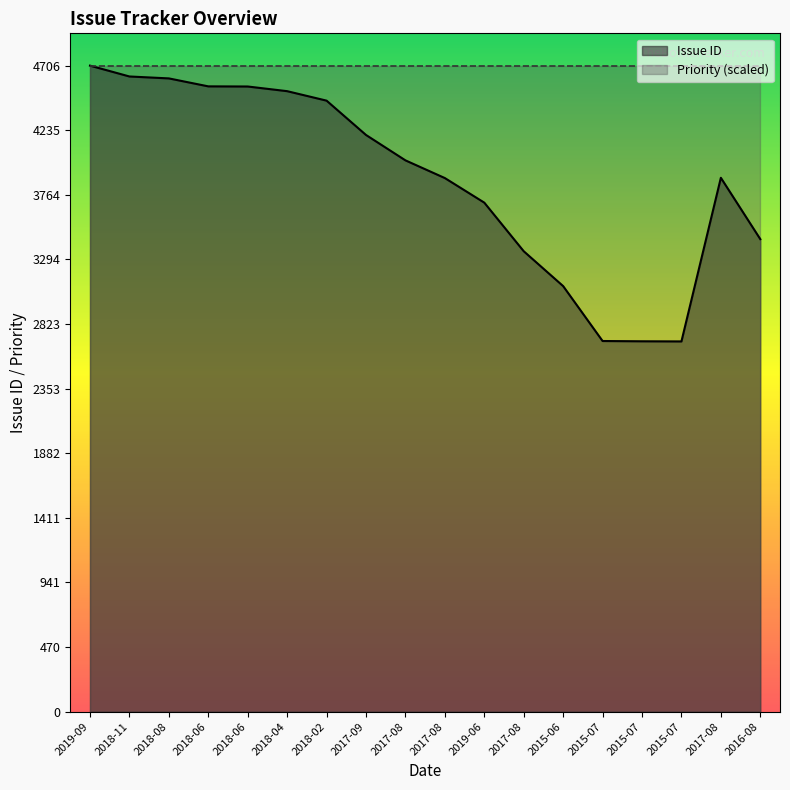

What is the change in value from 2019-09 to 2019-06?

-998